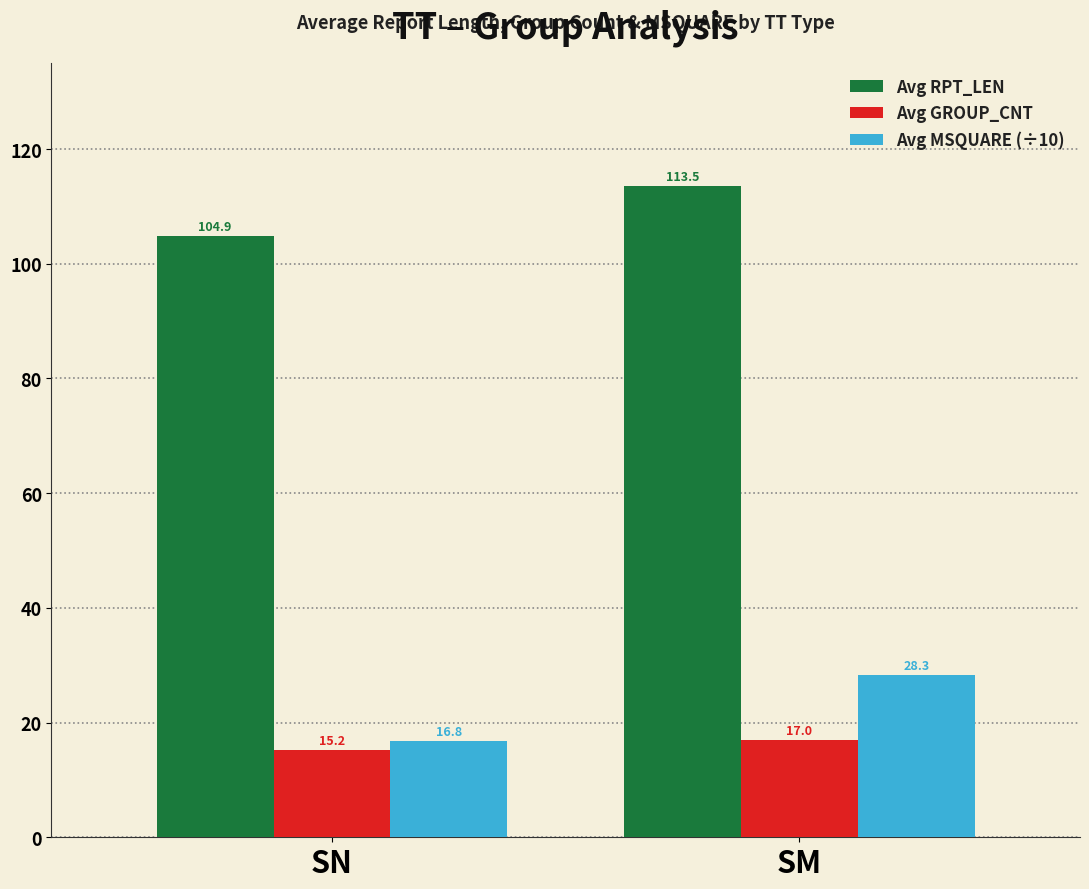

What is the sum of the Avg MSQUARE (÷10) values at SM and SN?

45.1